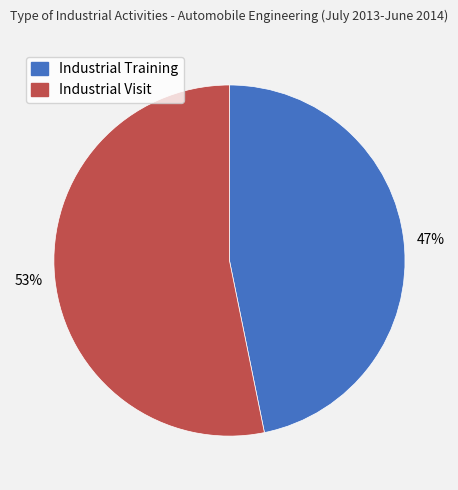

Which slice is the smallest?

Industrial Training